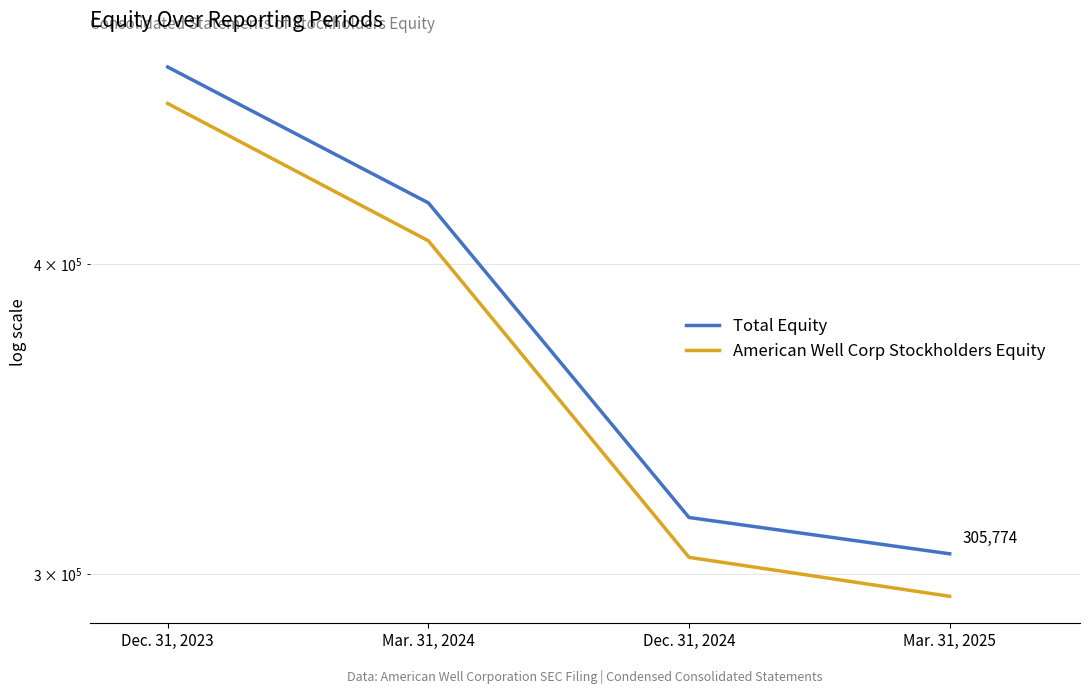

What is the difference between the maximum and minimum values in the Total Equity series?

174412